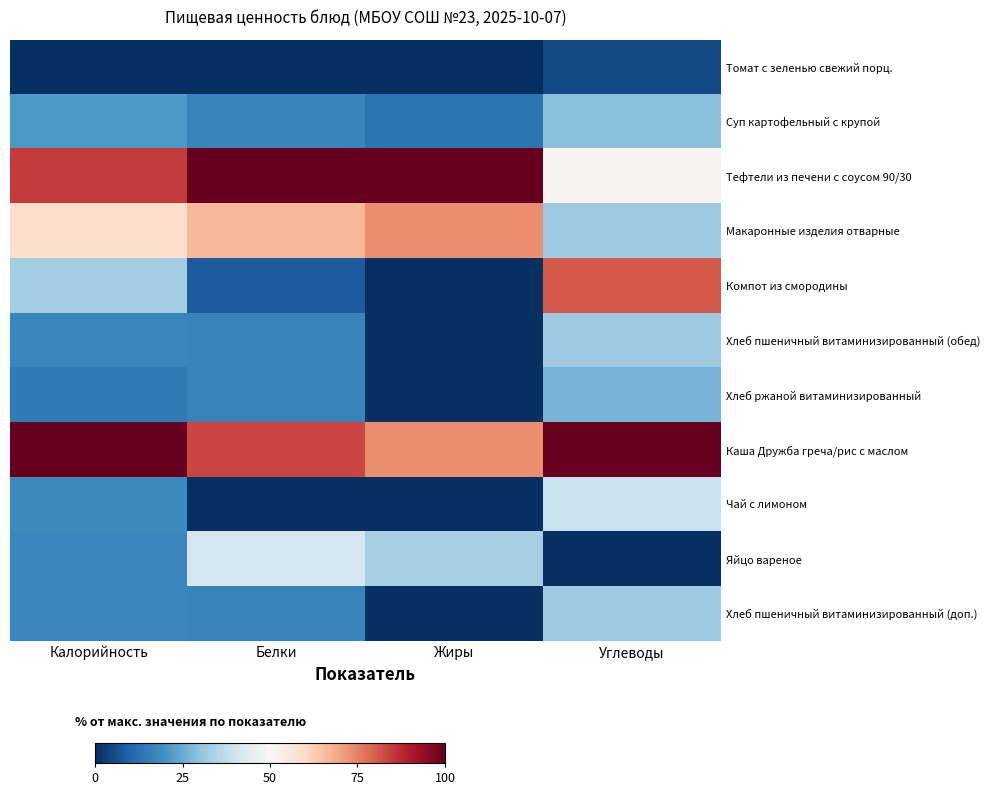

At which category is the sum across all series the highest?

Углеводы